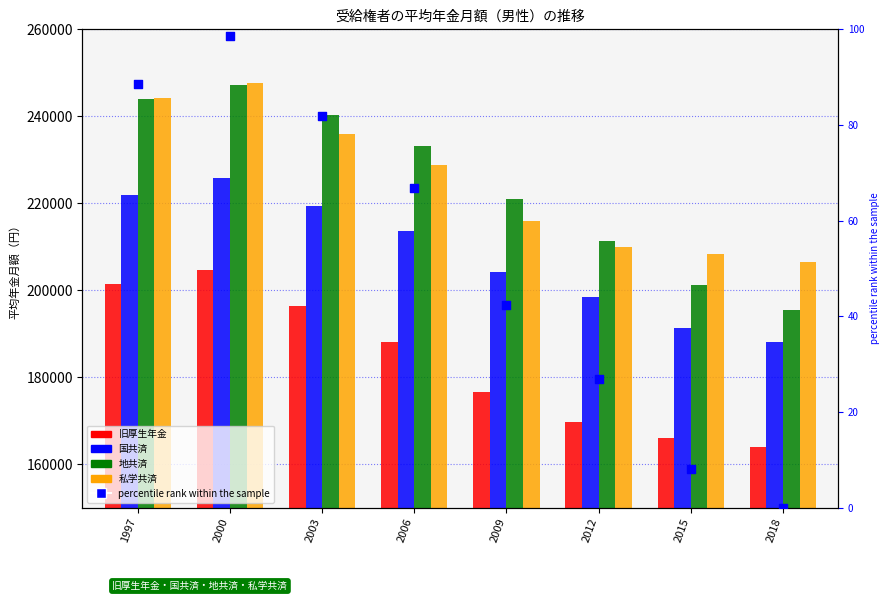

At which category is the sum across all series the highest?

2000